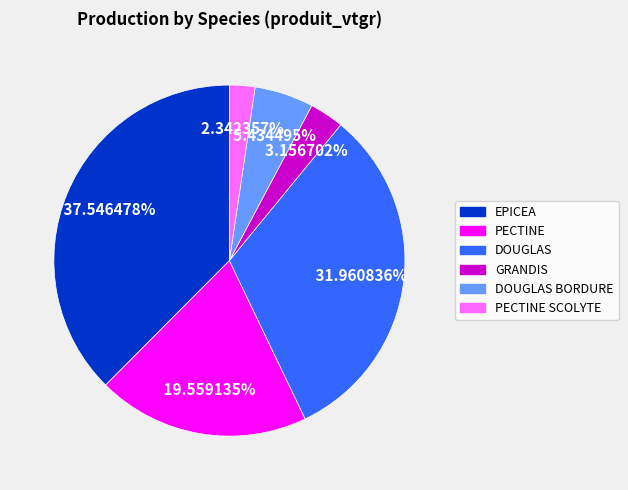

Which has a higher value, PECTINE SCOLYTE or DOUGLAS BORDURE?

DOUGLAS BORDURE